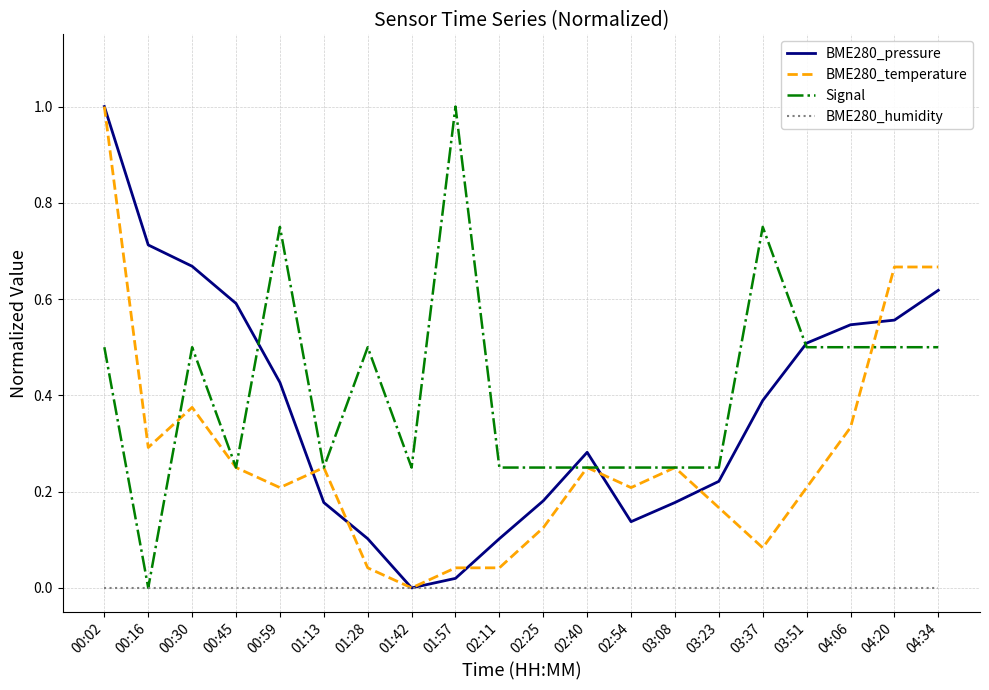

What position from the right is 03:08?

7